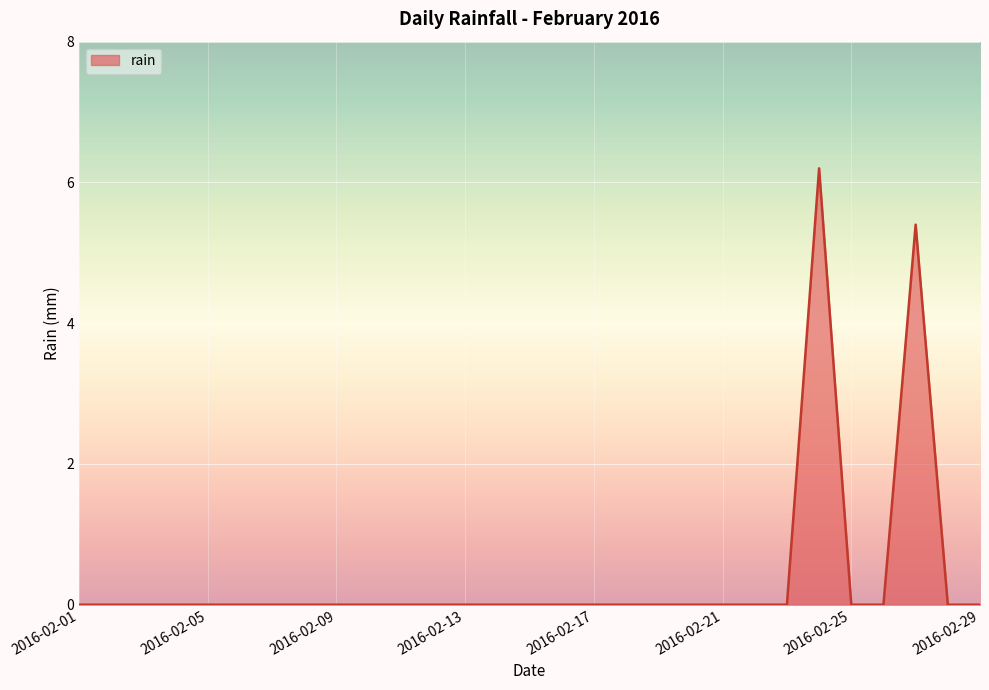

What is the sum of all values?

11.6